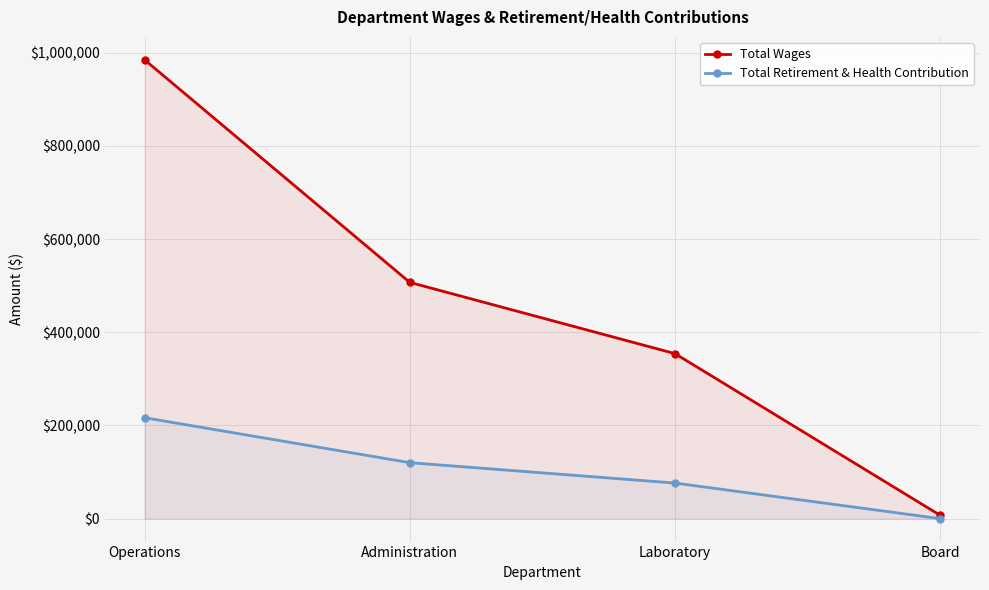

Which category has the highest value across all series?

Operations